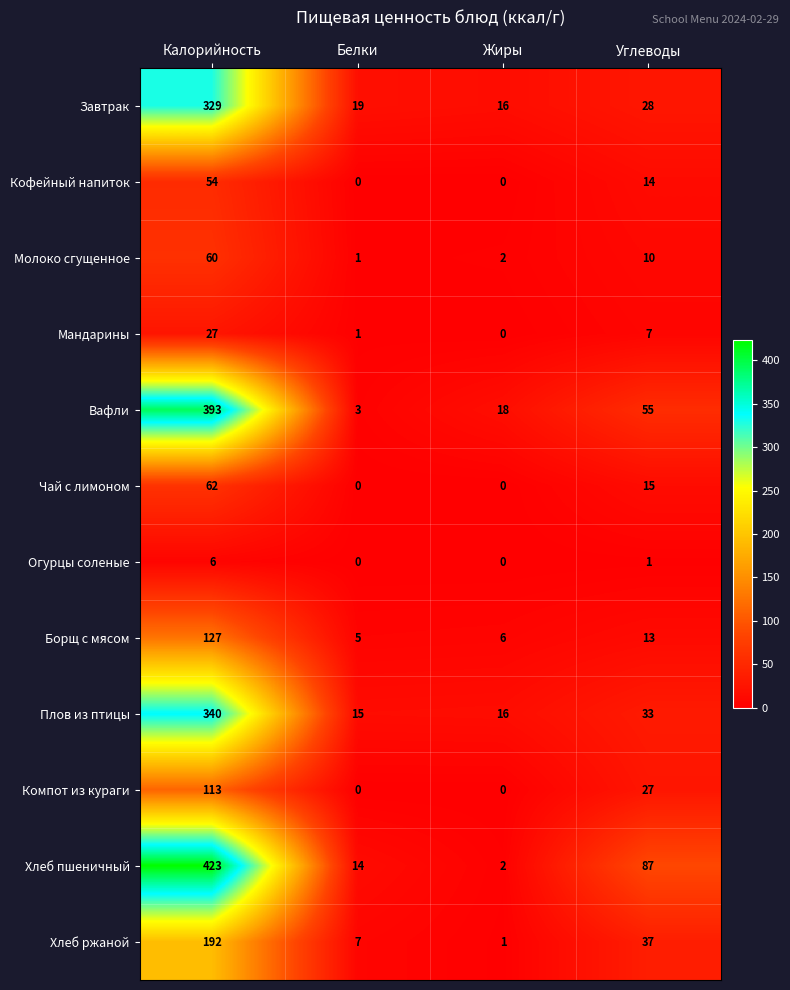

How many data points does each series have?

4